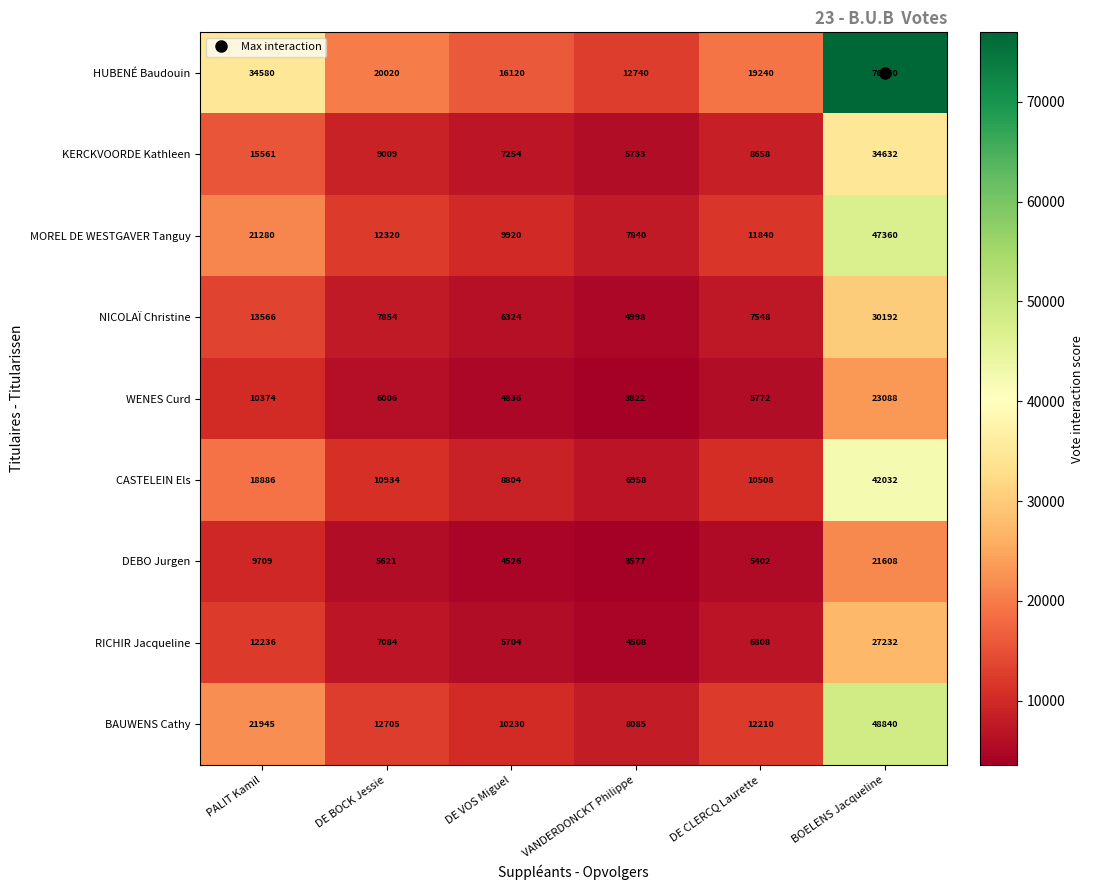

Which series has the widest spread of values?

HUBENÉ Baudouin